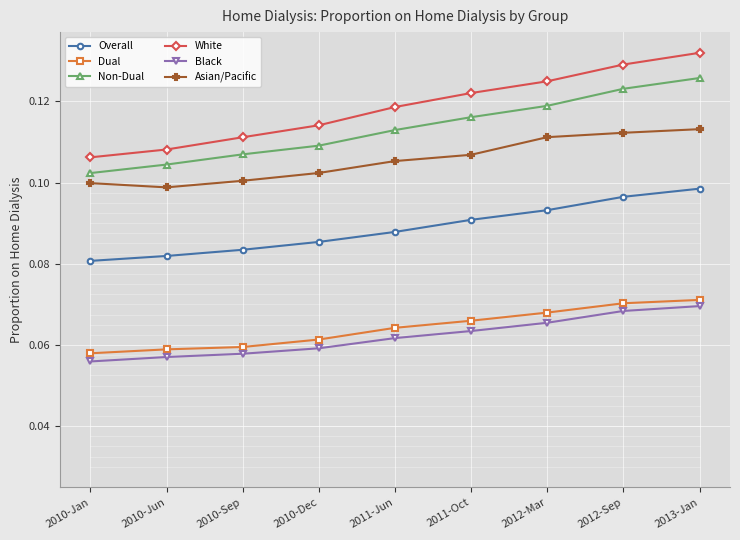

Count the Asian/Pacific values in the range 0 to 1.

9